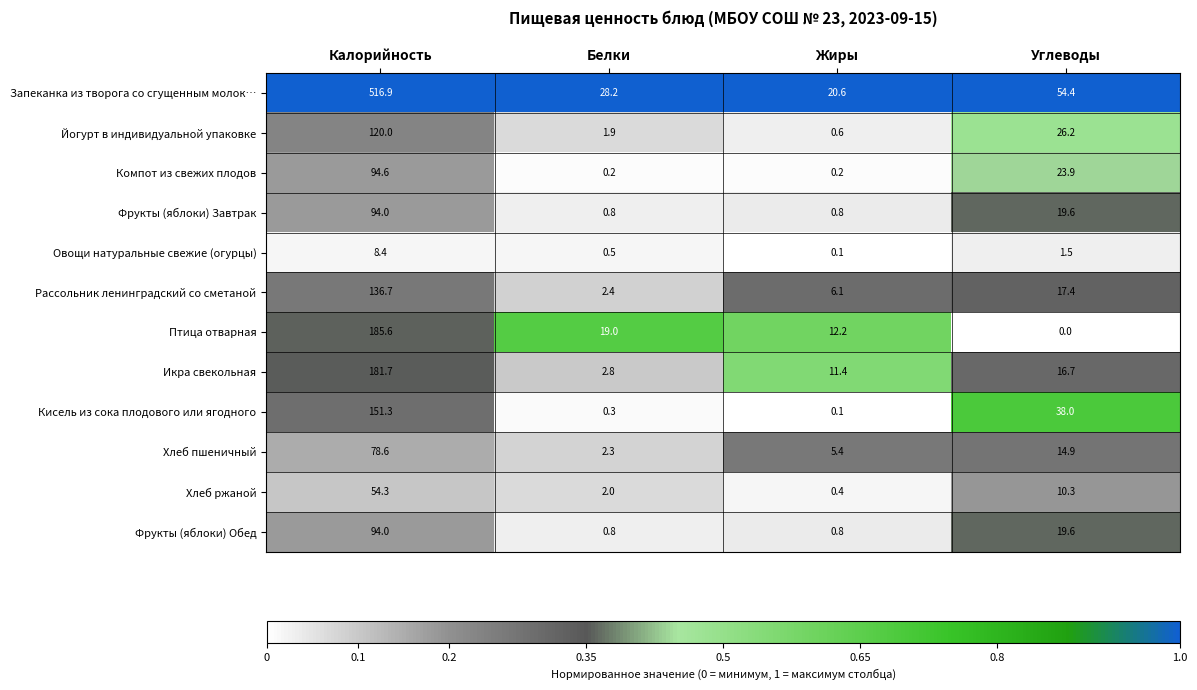

What is the average value of the Птица отварная series?

54.2